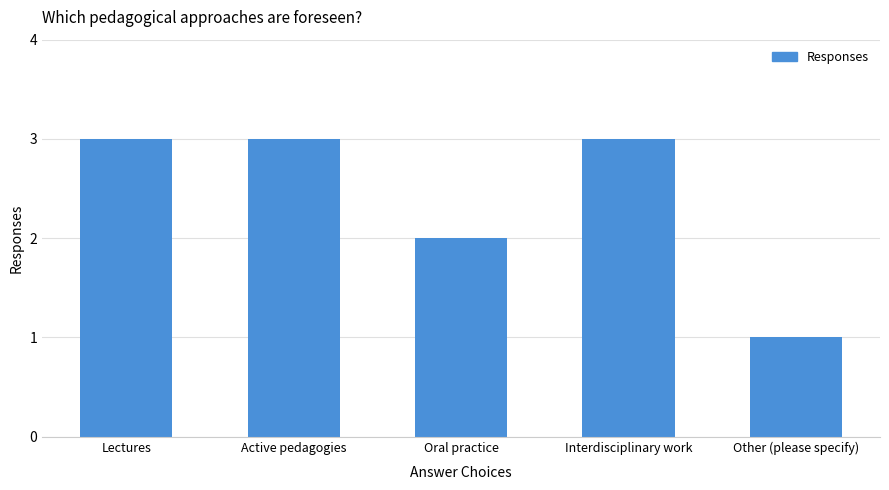

What is the approximate value at Other (please specify)?

1